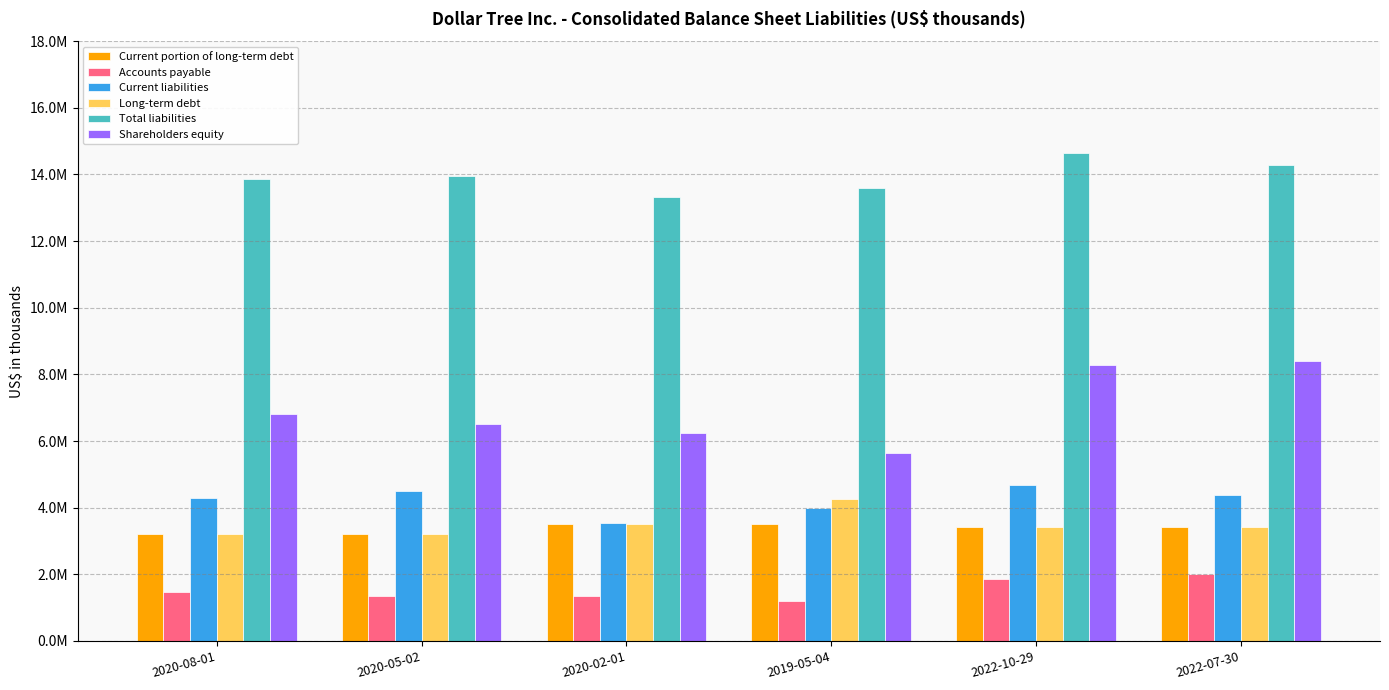

Are the bars horizontal?

No